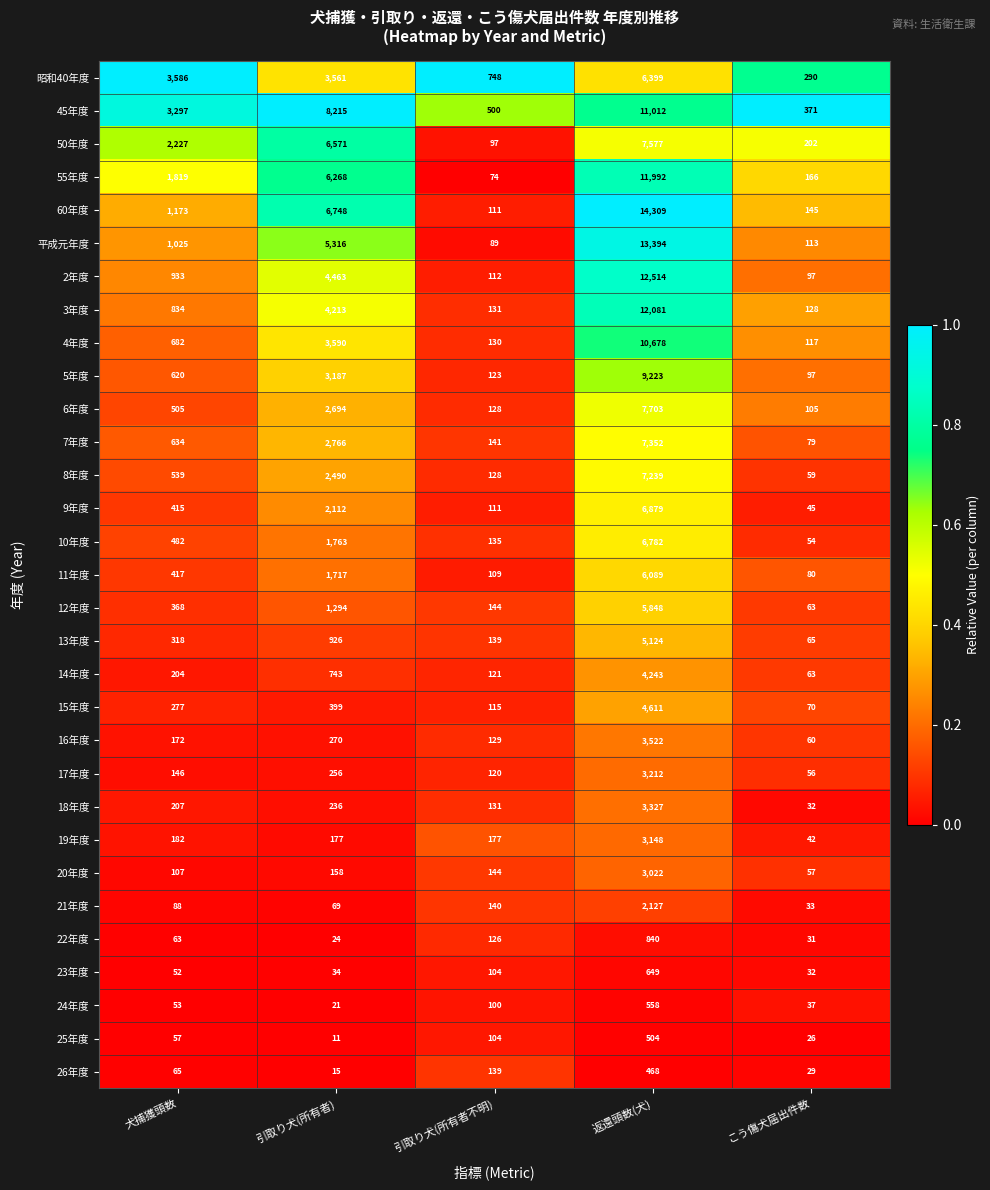

At 引取り犬(所有者), list the series in order from smallest to largest.

25年度, 26年度, 24年度, 22年度, 23年度, 21年度, 20年度, 19年度, 18年度, 17年度, 16年度, 15年度, 14年度, 13年度, 12年度, 11年度, 10年度, 9年度, 8年度, 6年度, 7年度, 5年度, 昭和40年度, 4年度, 3年度, 2年度, 平成元年度, 55年度, 50年度, 60年度, 45年度